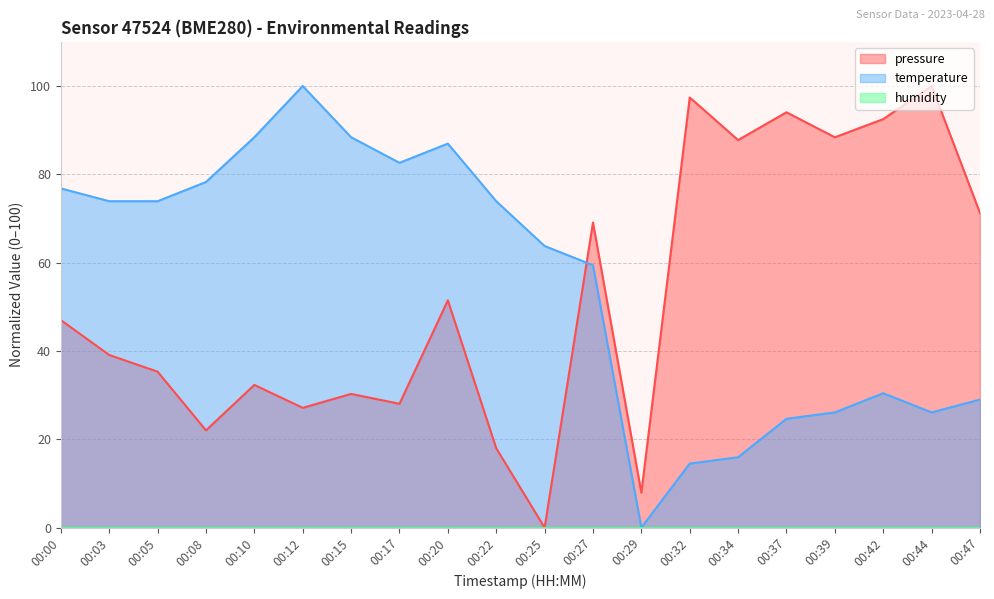

List the series in order of their peak value, lowest first.

pressure, temperature